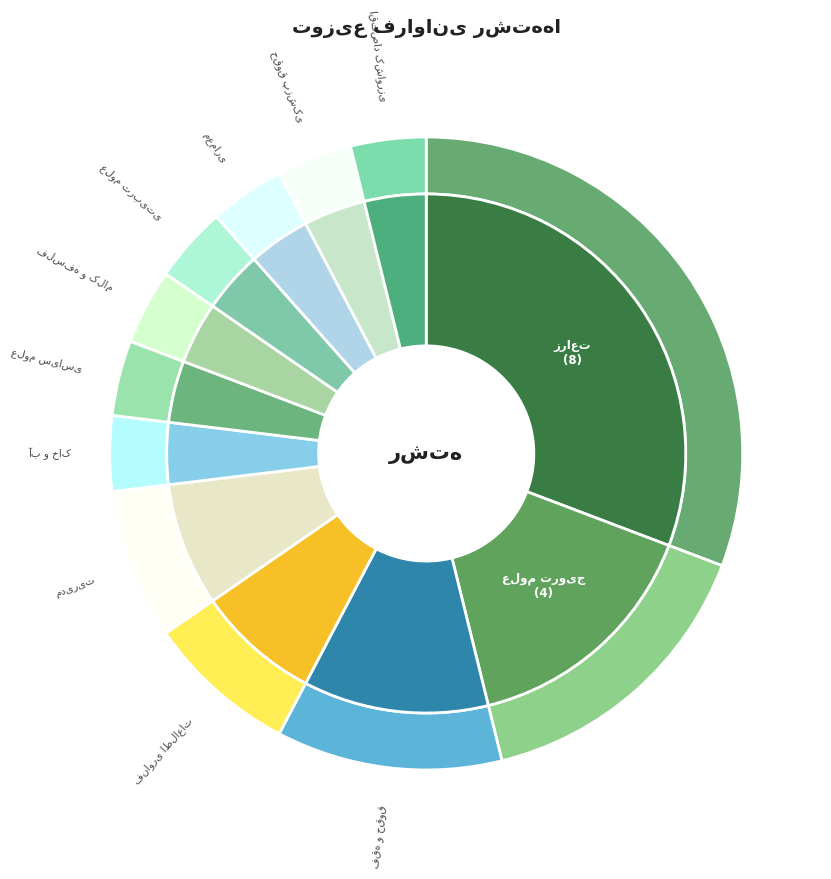

How many slices are in this pie chart?

12